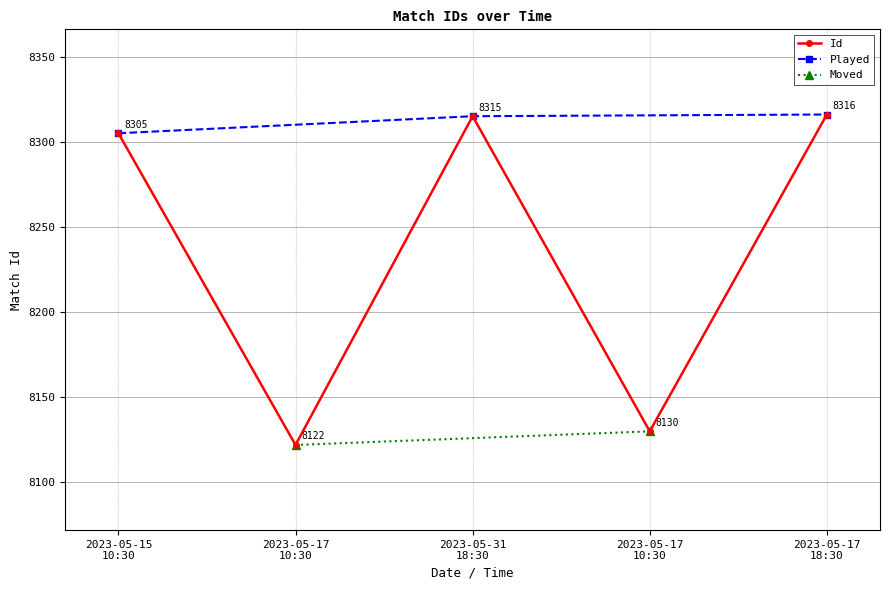

What is the average value?

8238